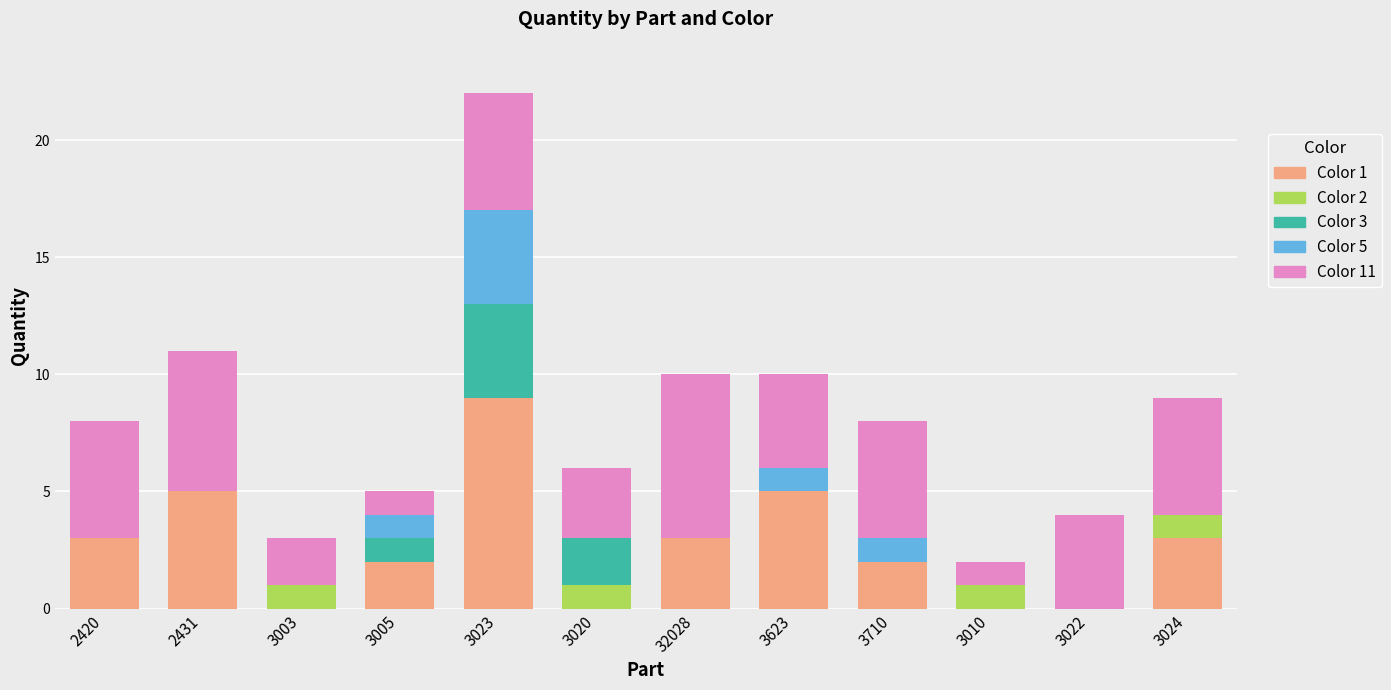

At which category is the sum across all series the highest?

3023